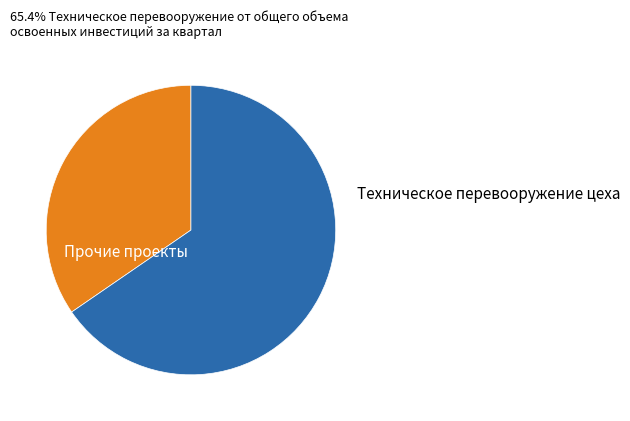

Is there any slice that represents more than half of the pie?

Yes